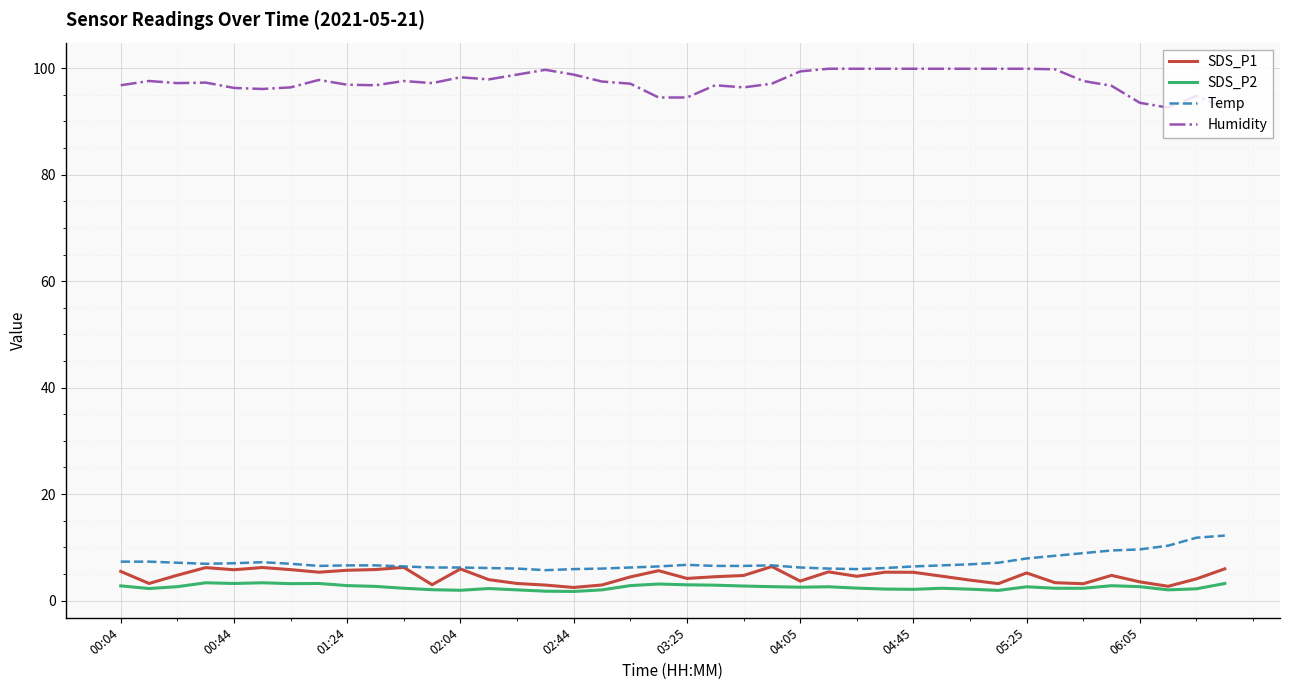

What is the maximum value shown in the chart?

99.9